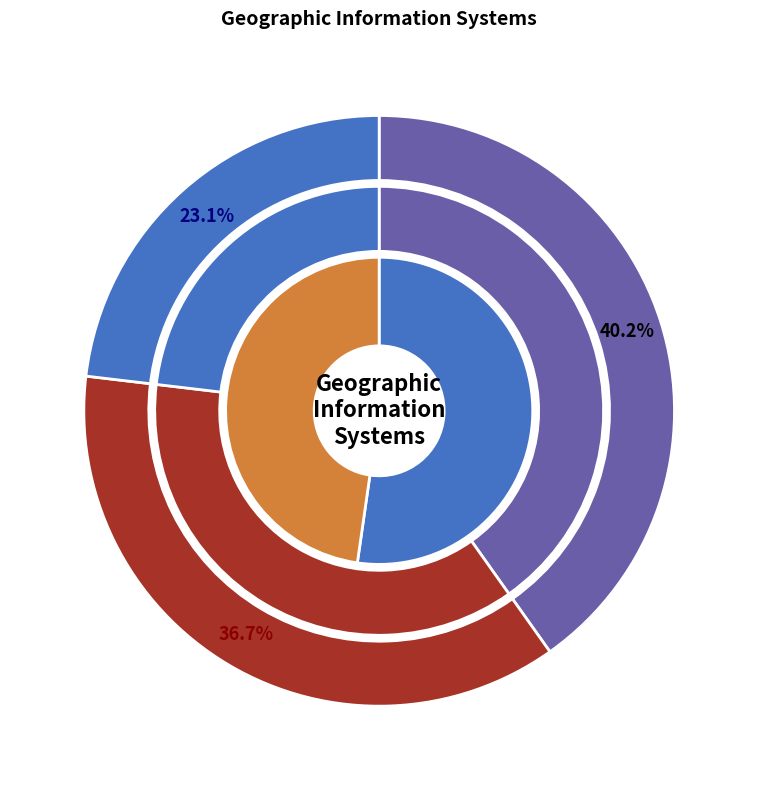

To the nearest percent, what is the average slice percentage?

33%